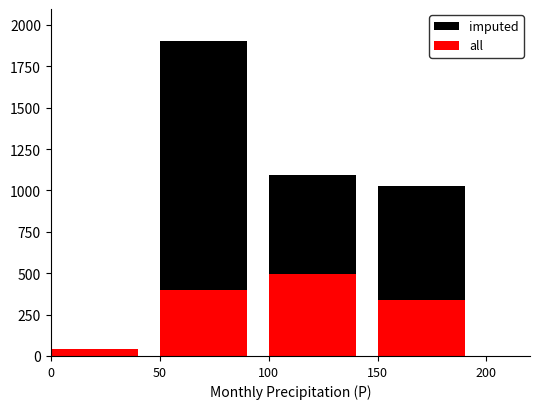

Which has a higher value, 0 or 50?

50